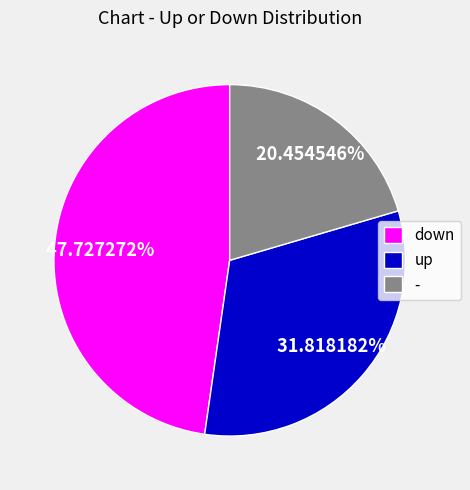

True or false: - accounts for 20% of the total.

True